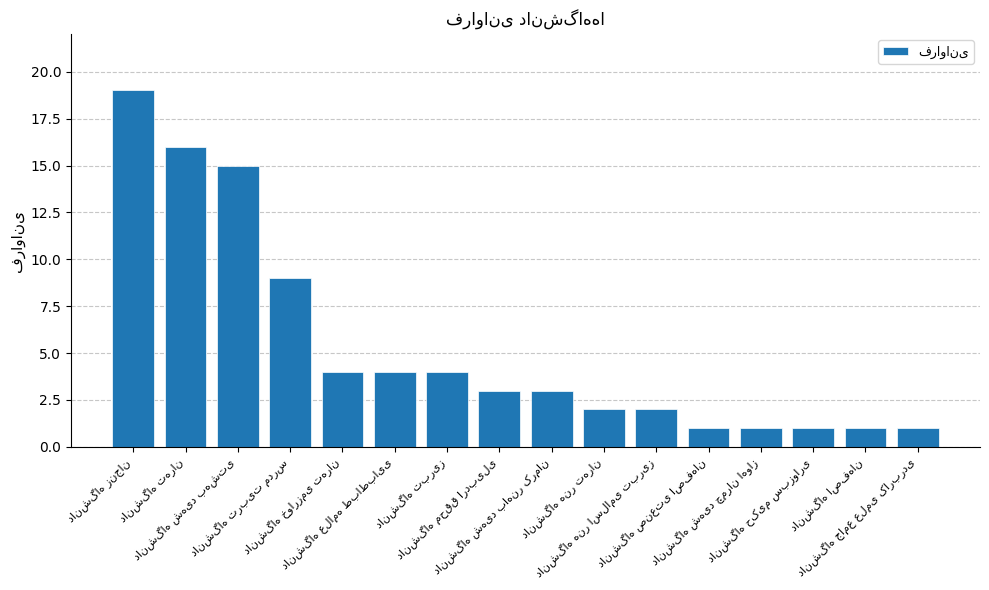

What is the average value?

5